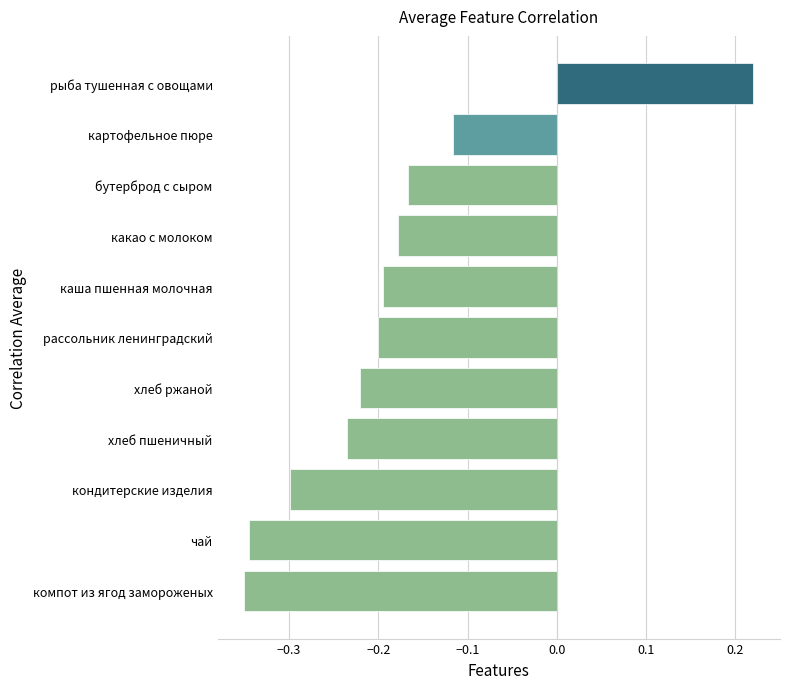

How many values exceed 0?

1